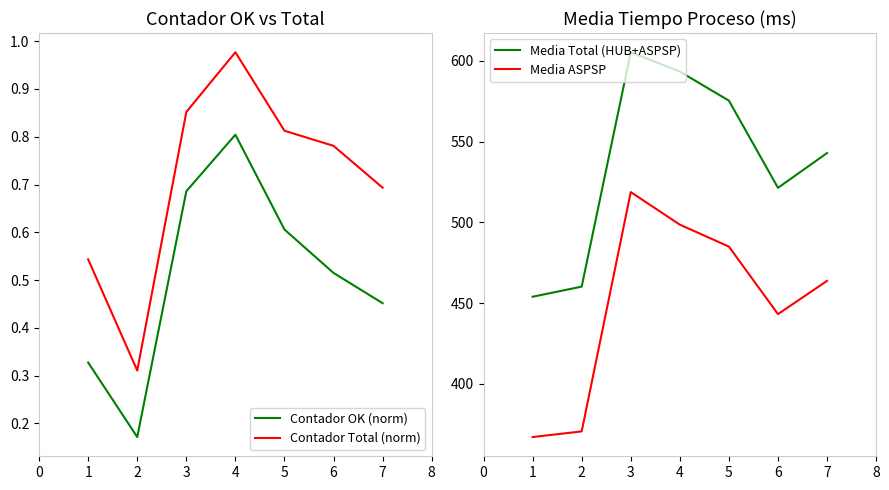

What is the highest value of the Contador OK (norm) series?

0.8